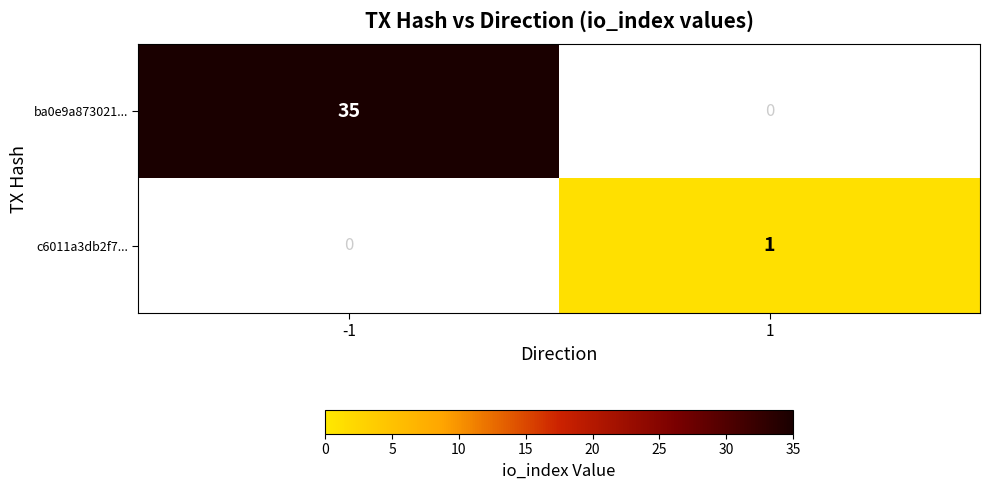

How many series are shown in this chart?

2